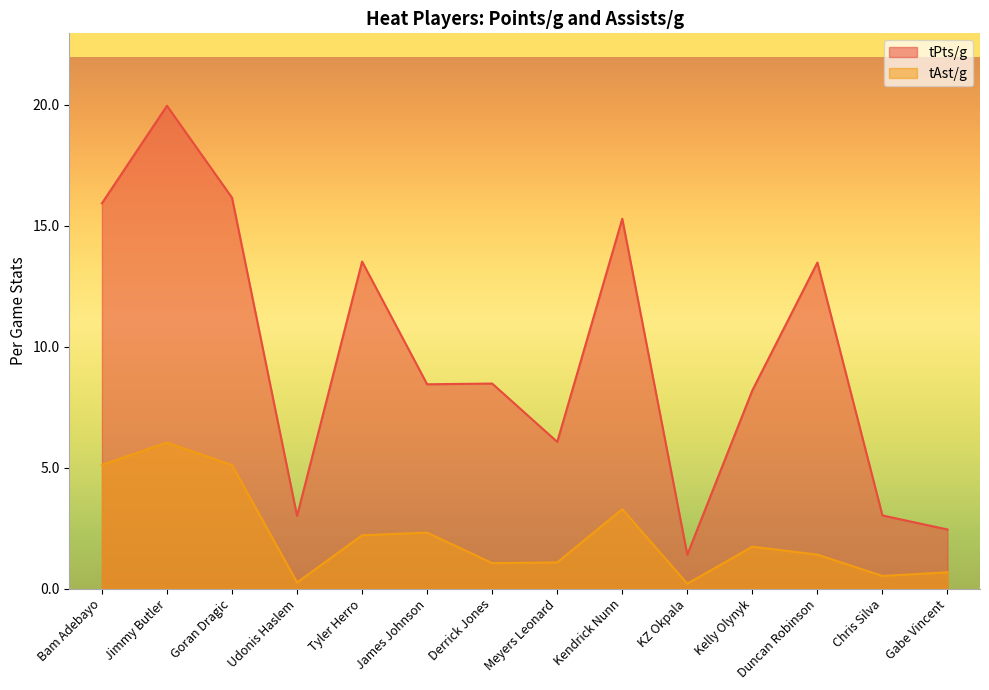

What is the label of the 14th point from the left?

Gabe Vincent